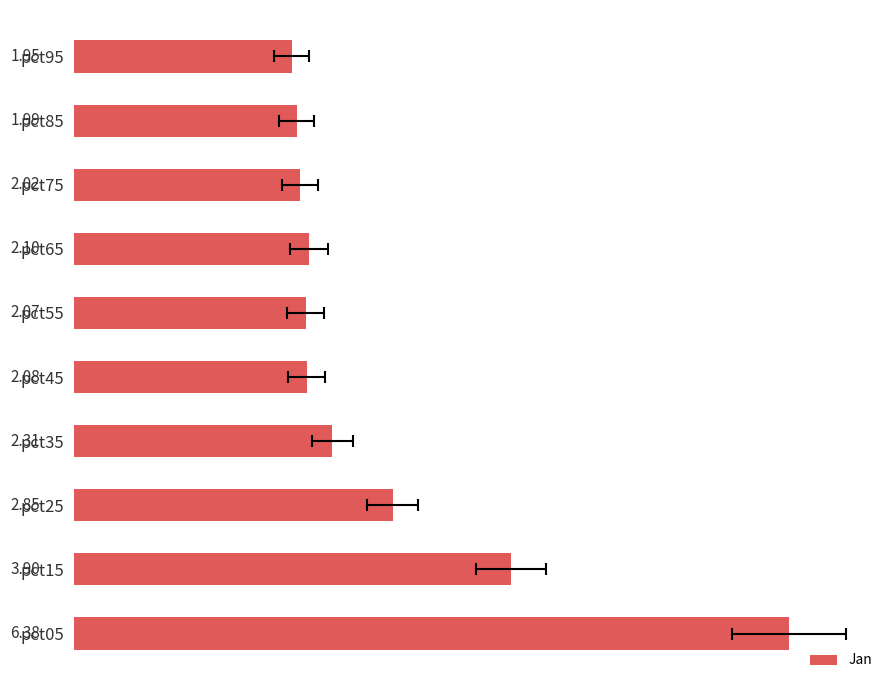

Rank the categories by value from lowest to highest.

9, 8, 7, 5, 4, 6, 3, 2, 1, 0